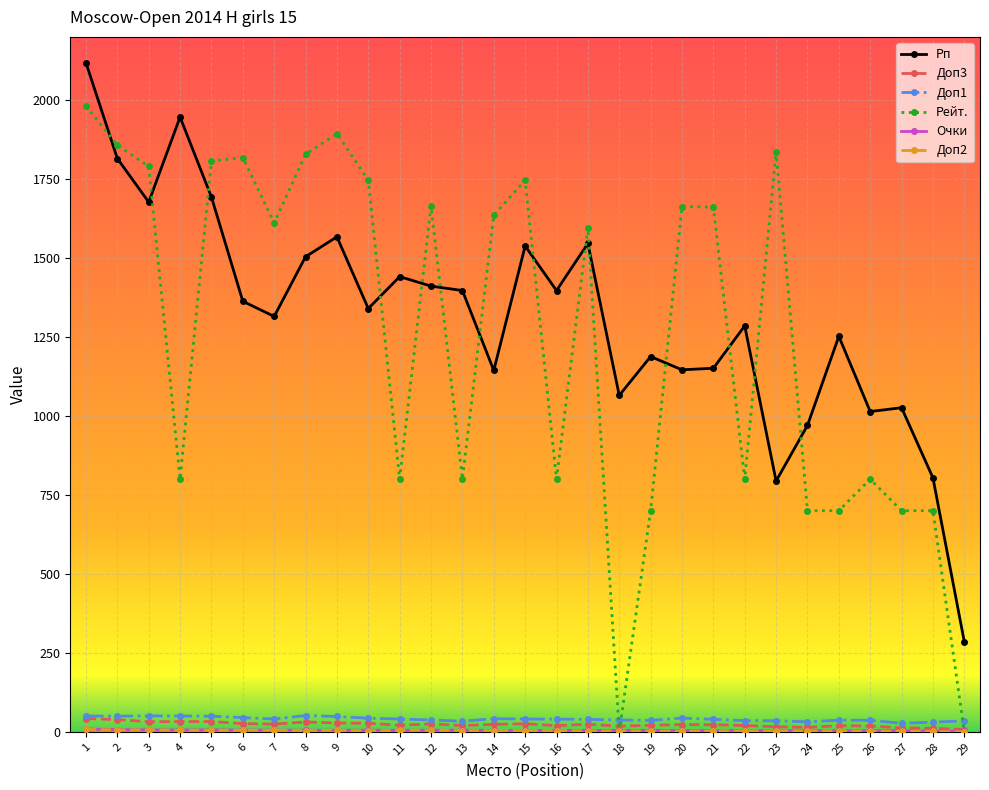

True or false: Рп and Доп1 intersect in this chart.

False